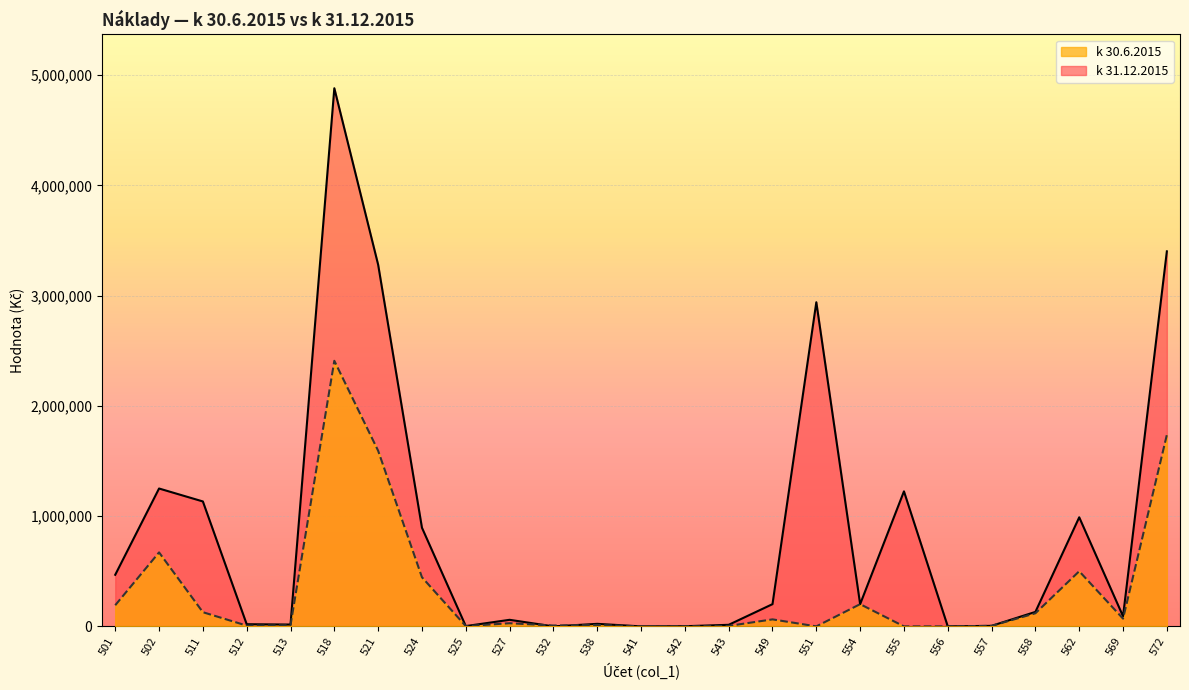

Which category has the highest value across all series?

518